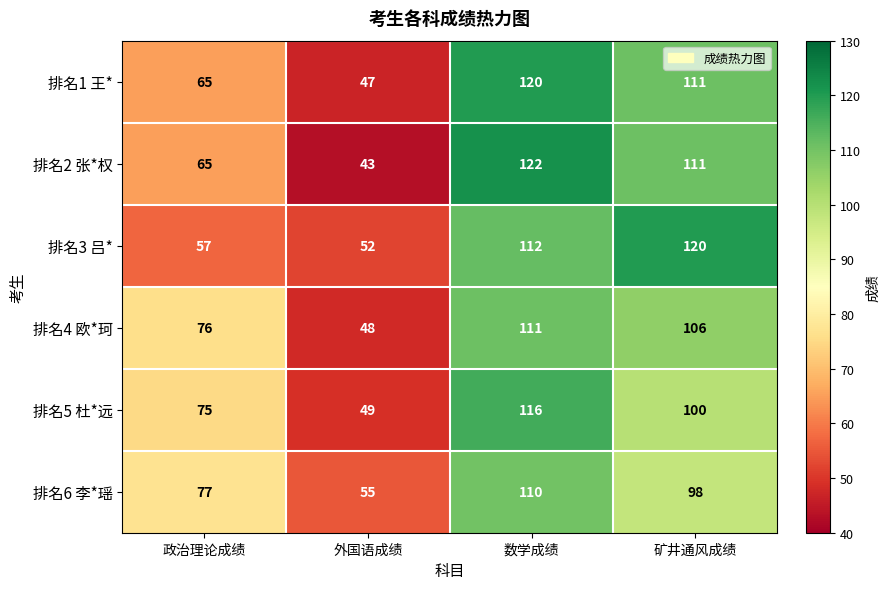

At 数学成绩, list the series in order from largest to smallest.

排名2 张*权, 排名1 王*, 排名5 杜*远, 排名3 吕*, 排名4 欧*珂, 排名6 李*瑶